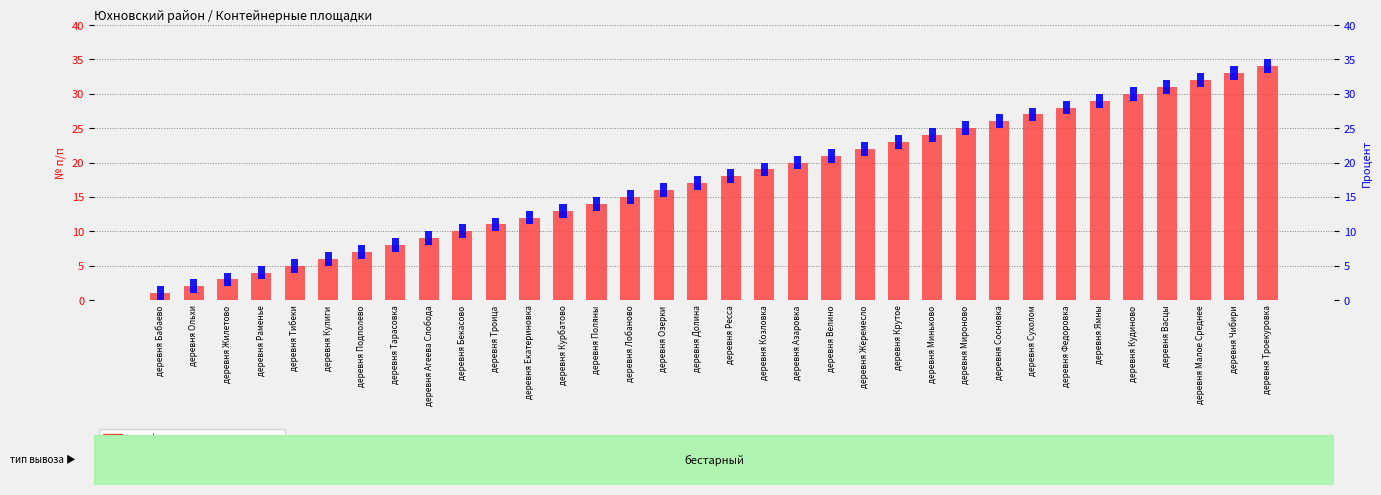

At which category does the chart reach its minimum across all series?

деревня Бабаево